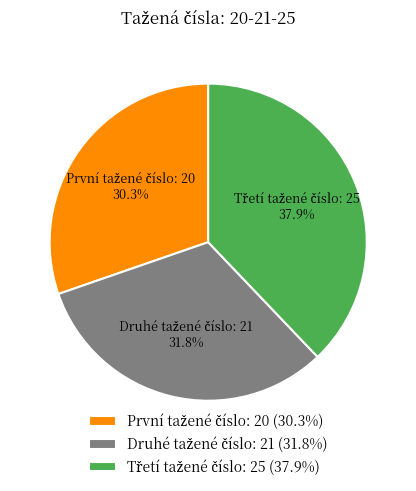

Is there any slice that represents more than half of the pie?

No